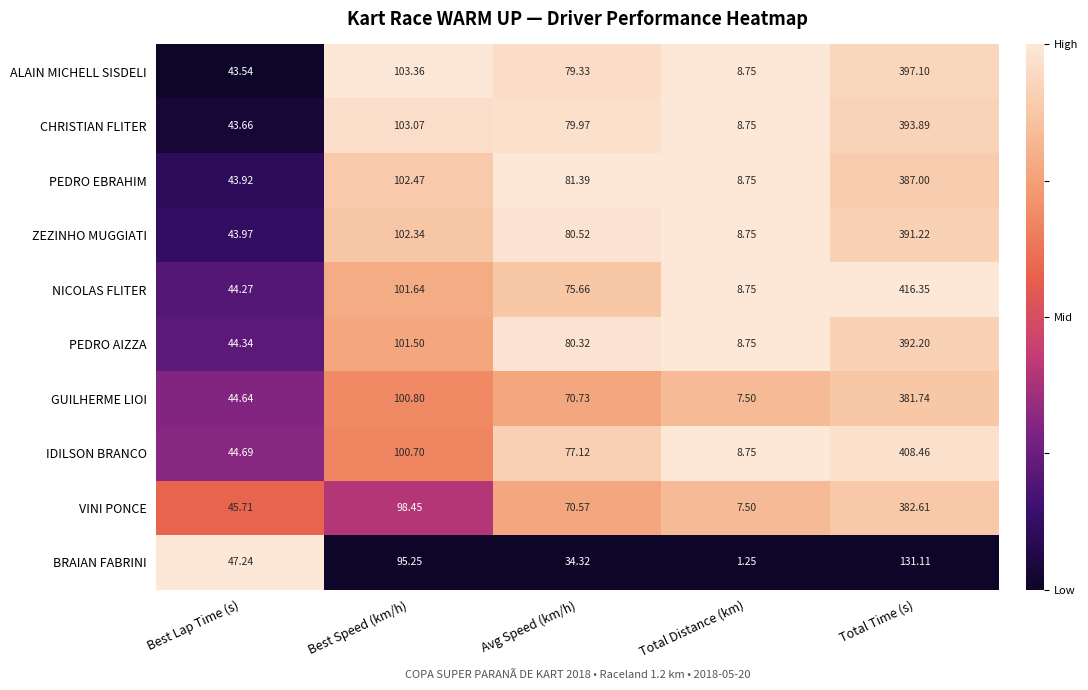

Which series has the largest total across all categories?

NICOLAS FLITER